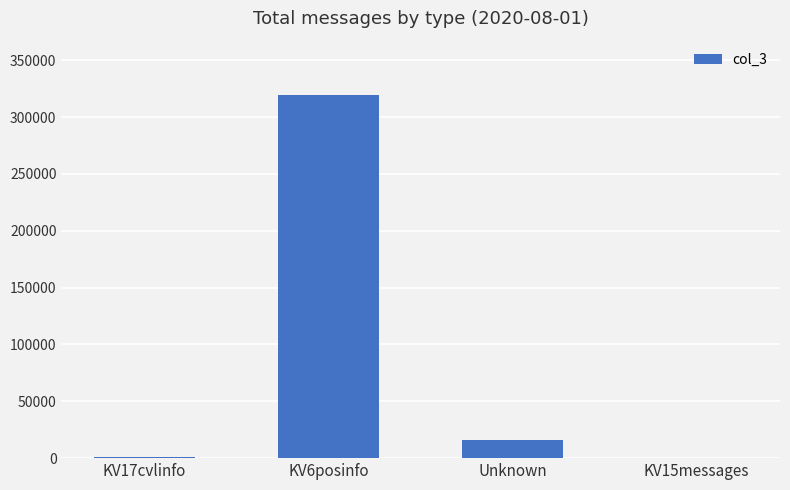

Is it true that the value at KV6posinfo is 319378?

True